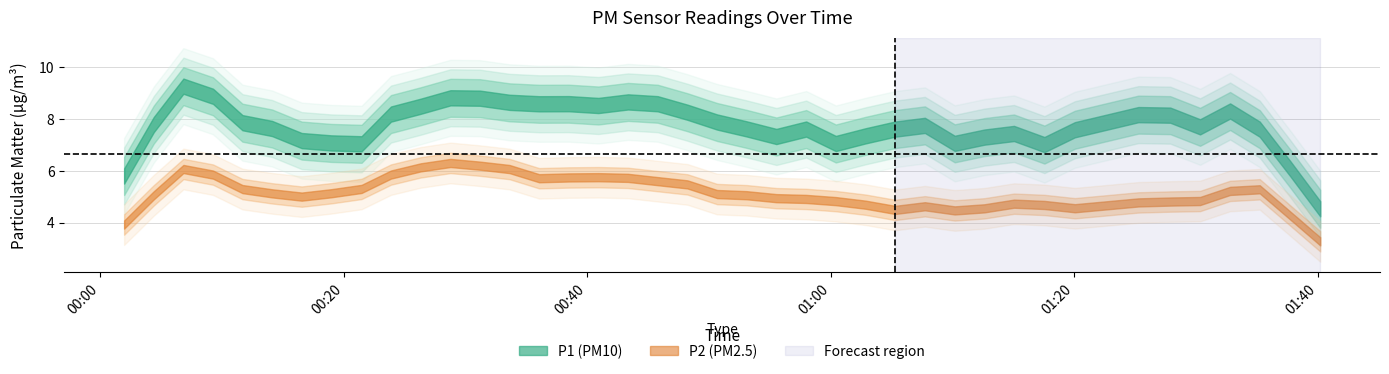

Between 9 and 18, which series saw the biggest shift?

P1